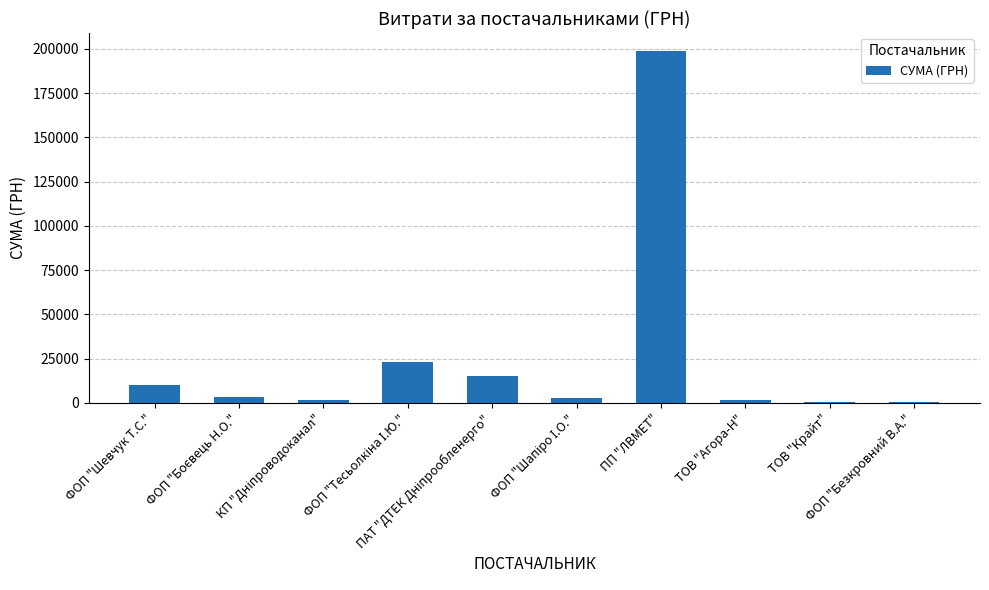

What is the maximum value shown in the chart?

199000.0